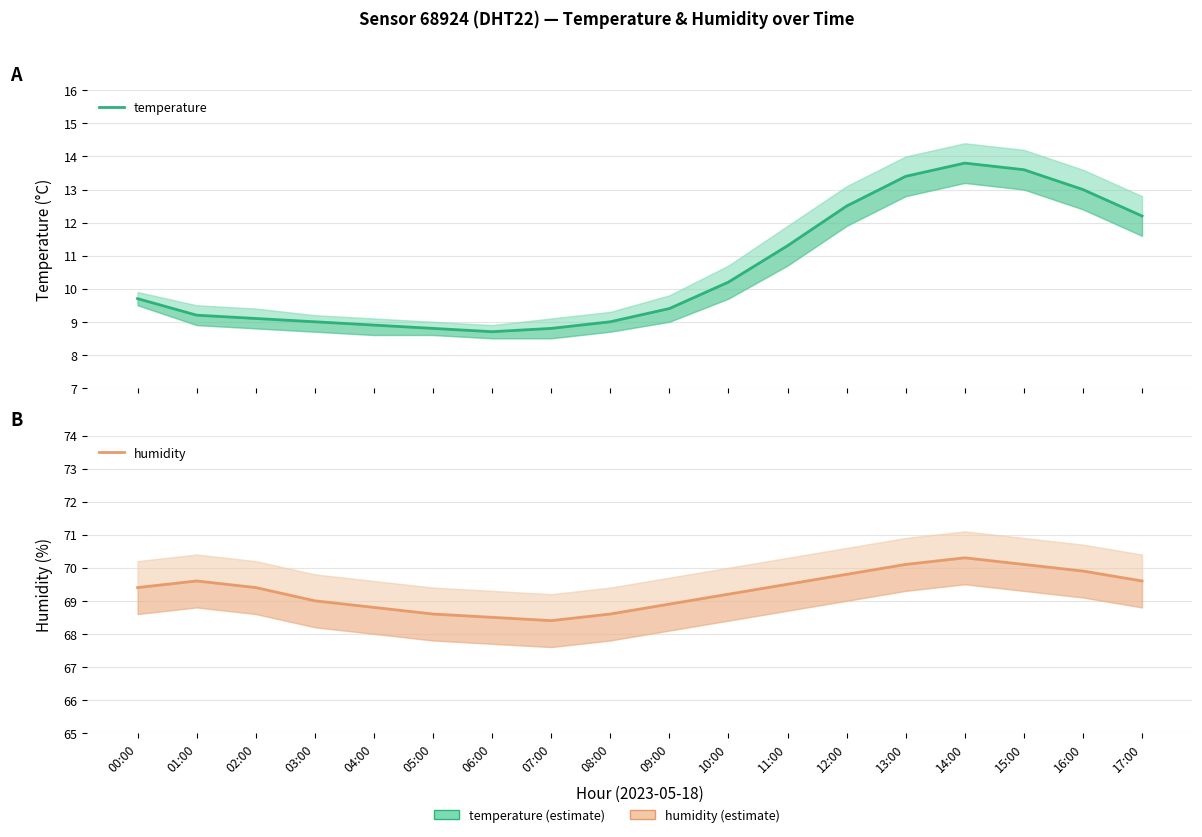

What is the average value of the humidity series?

69.3